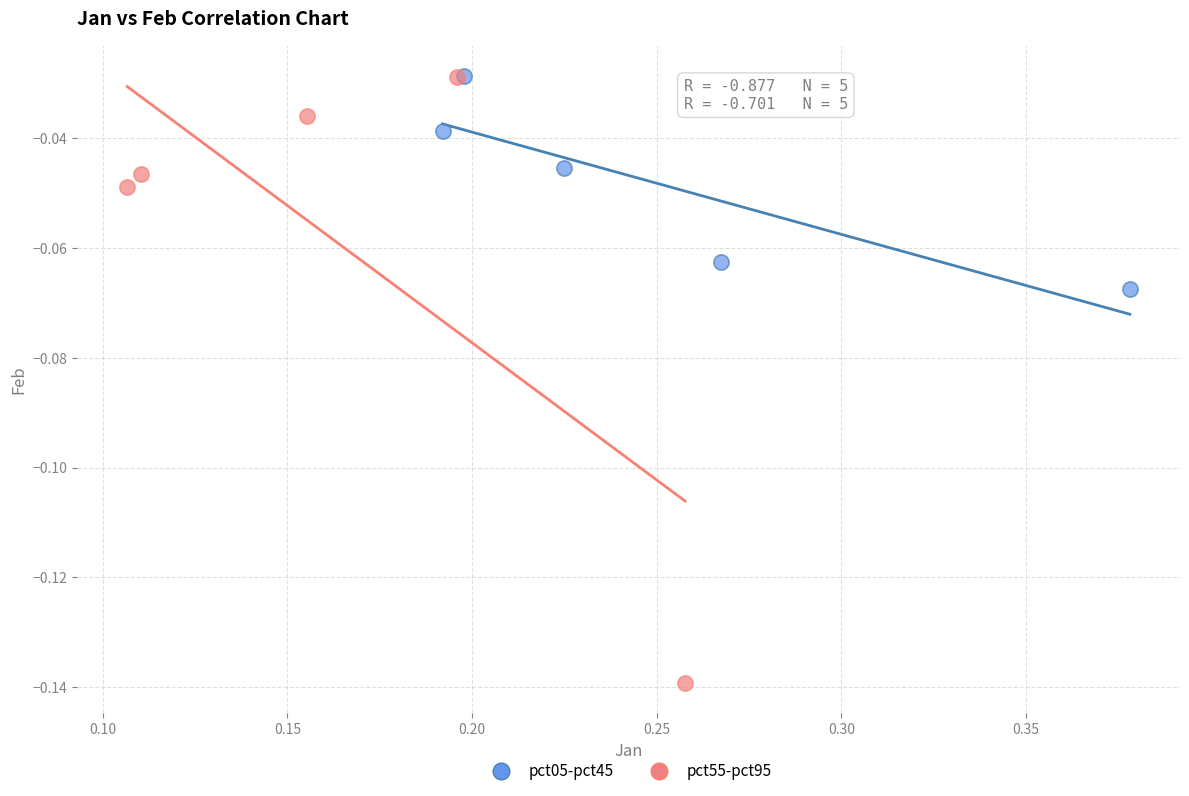

Which series reaches the minimum Y coordinate?

pct55-pct95